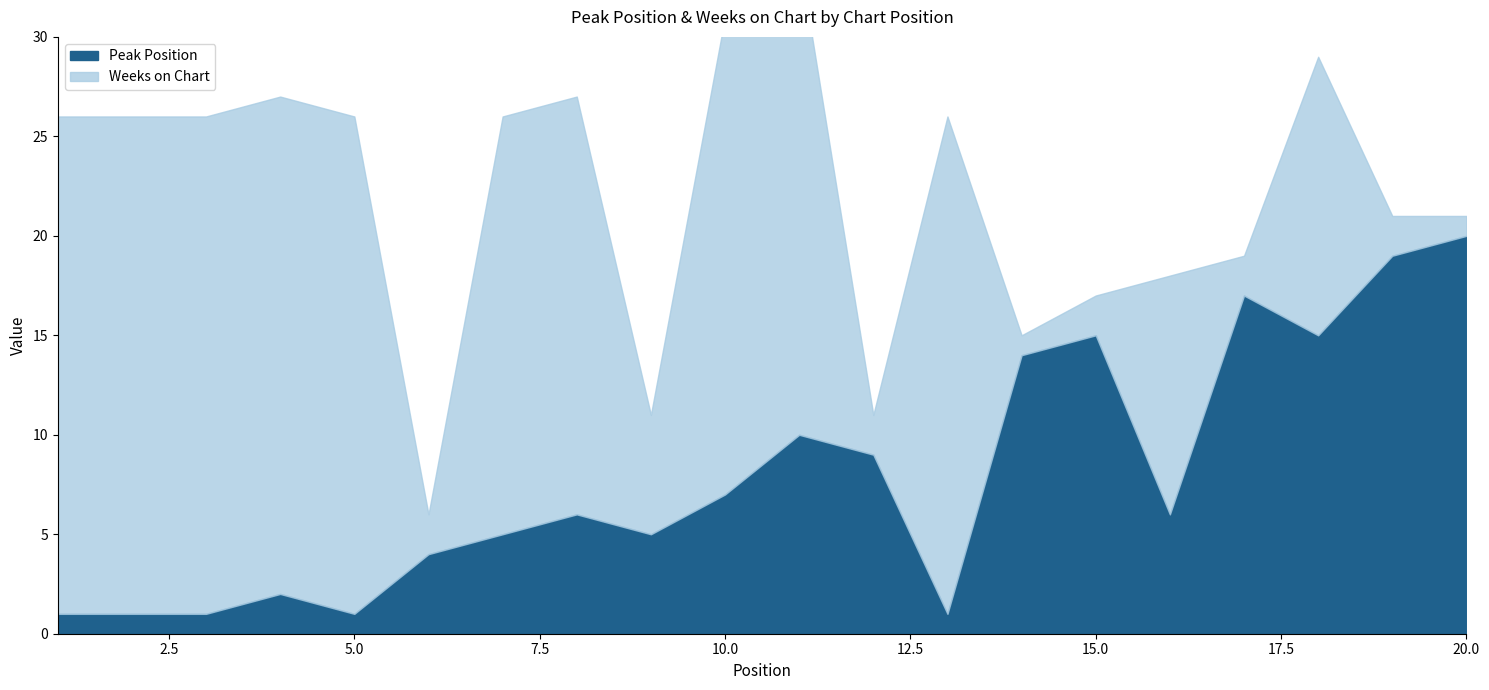

Which series has the largest total across all categories?

Weeks on Chart